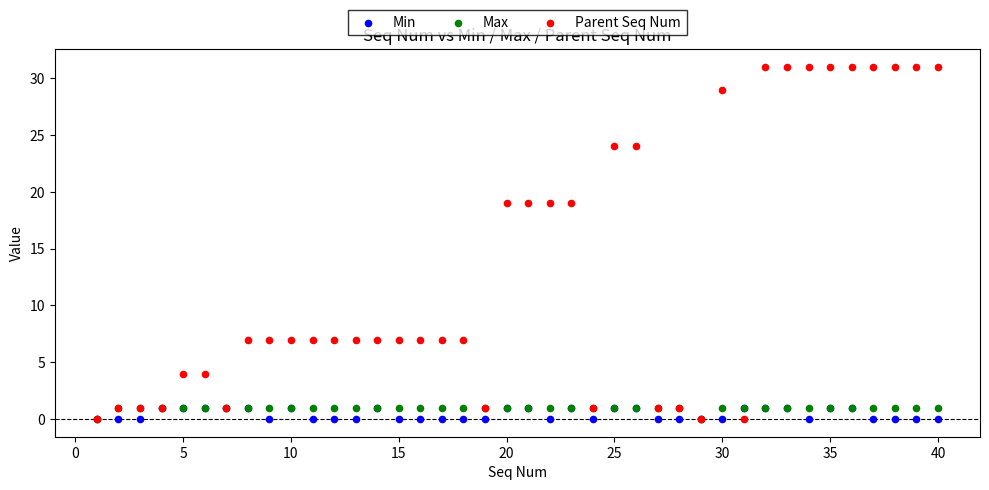

Which series has the largest Y range (max minus min)?

Parent Seq Num